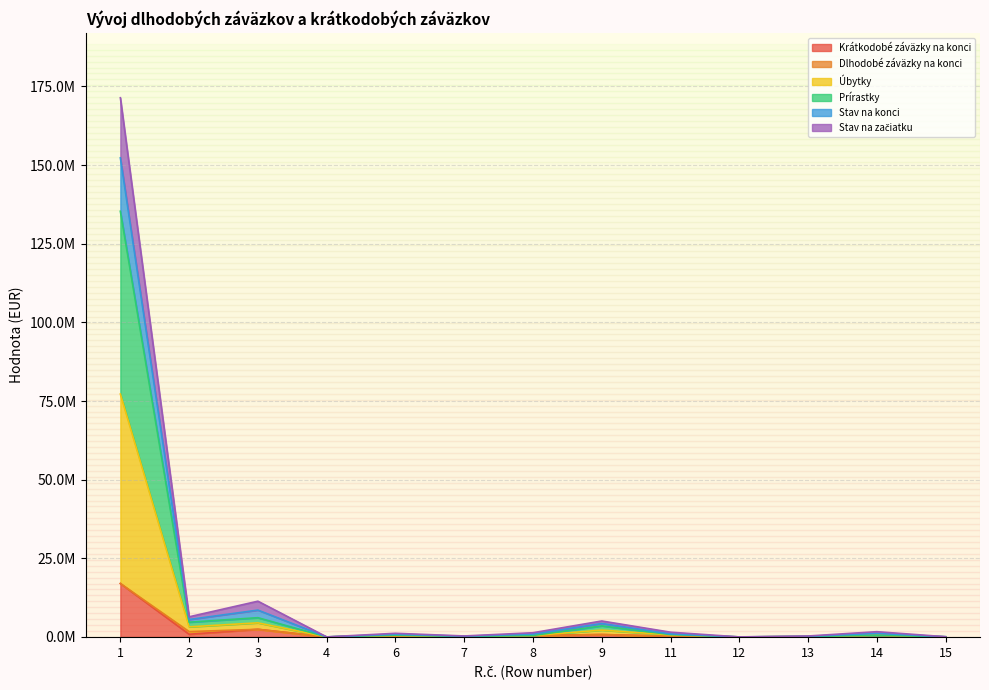

At how many categories does at least one series exceed 106394496?

1